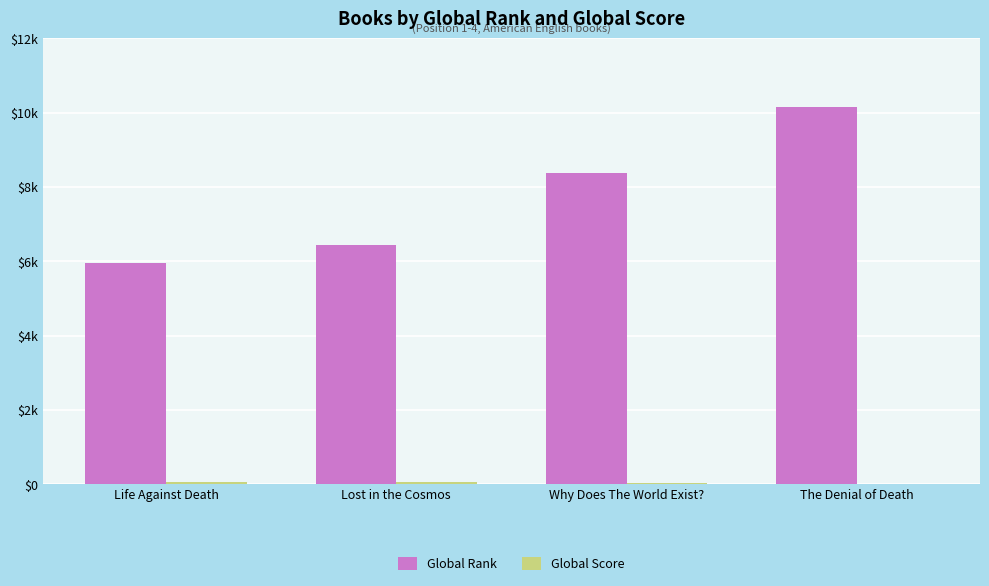

The value of Global Score at Why Does The World Exist? is 18. True or false?

False